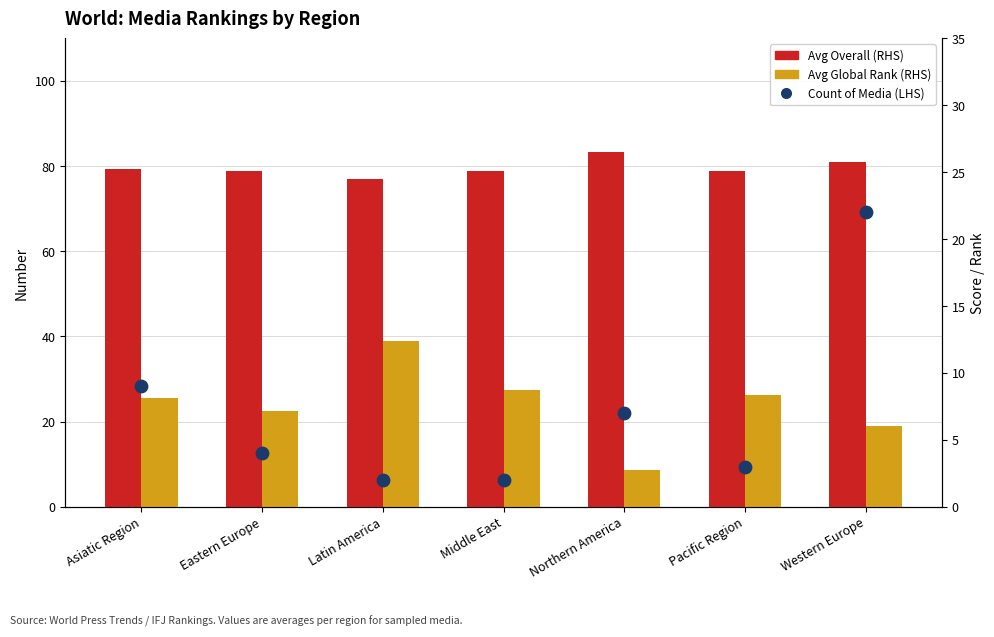

At which category is the sum across all series the highest?

Western Europe